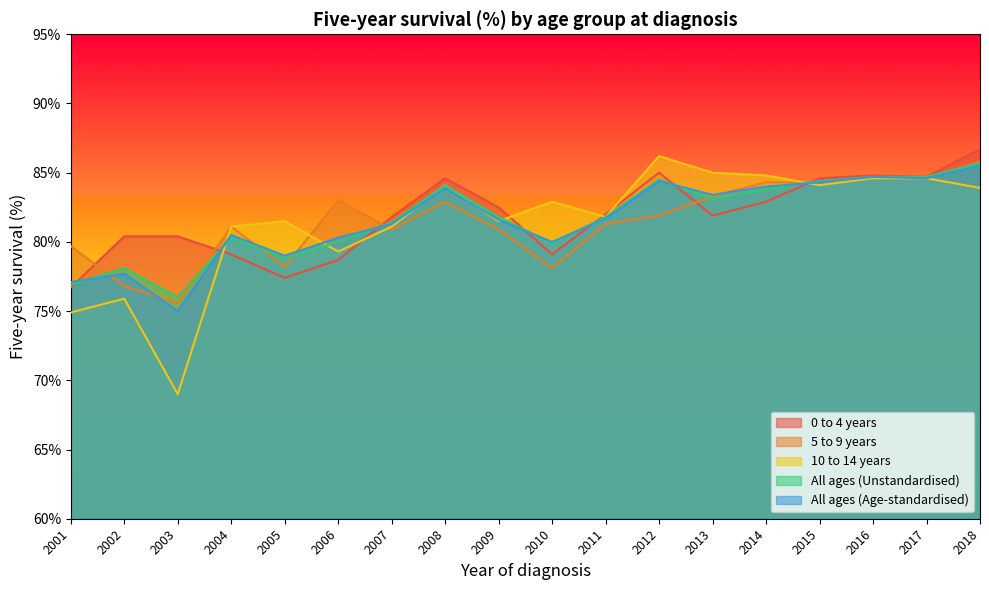

What are all the series names shown in the legend?

0 to 4 years, 5 to 9 years, 10 to 14 years, All ages (Unstandardised), All ages (Age-standardised)